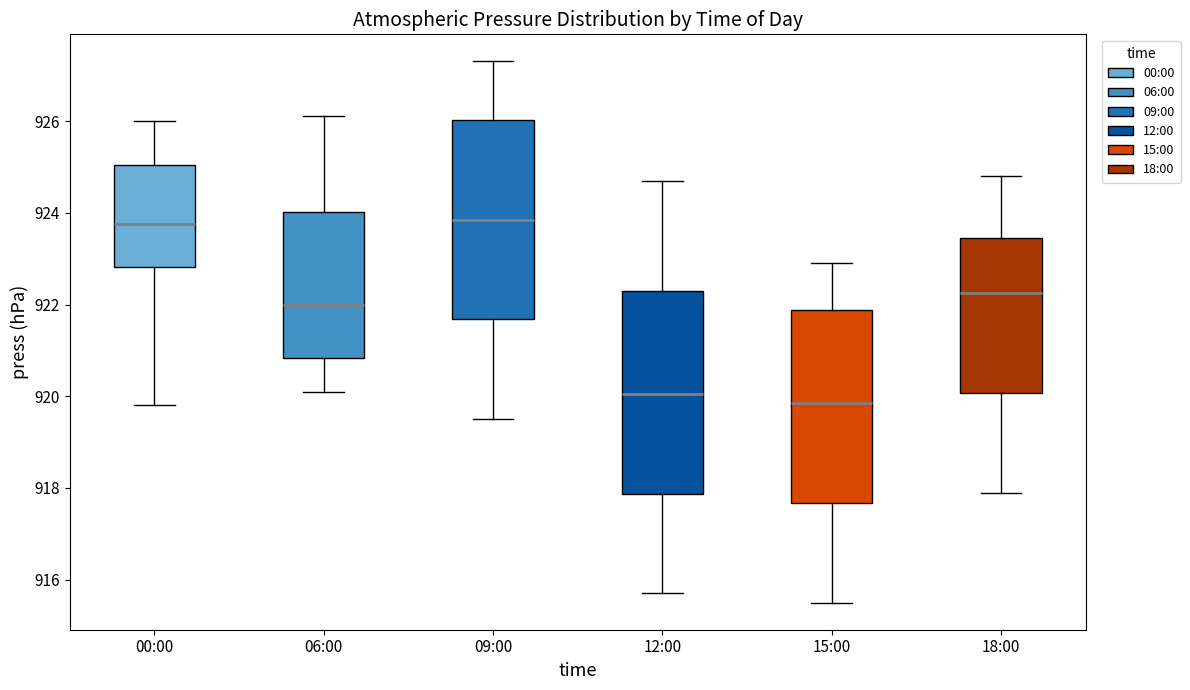

Where does the median line of the box for 09:00 sit on the y-axis? The values are not printed on the chart, so give them approximately, as read against the axis.

923.8